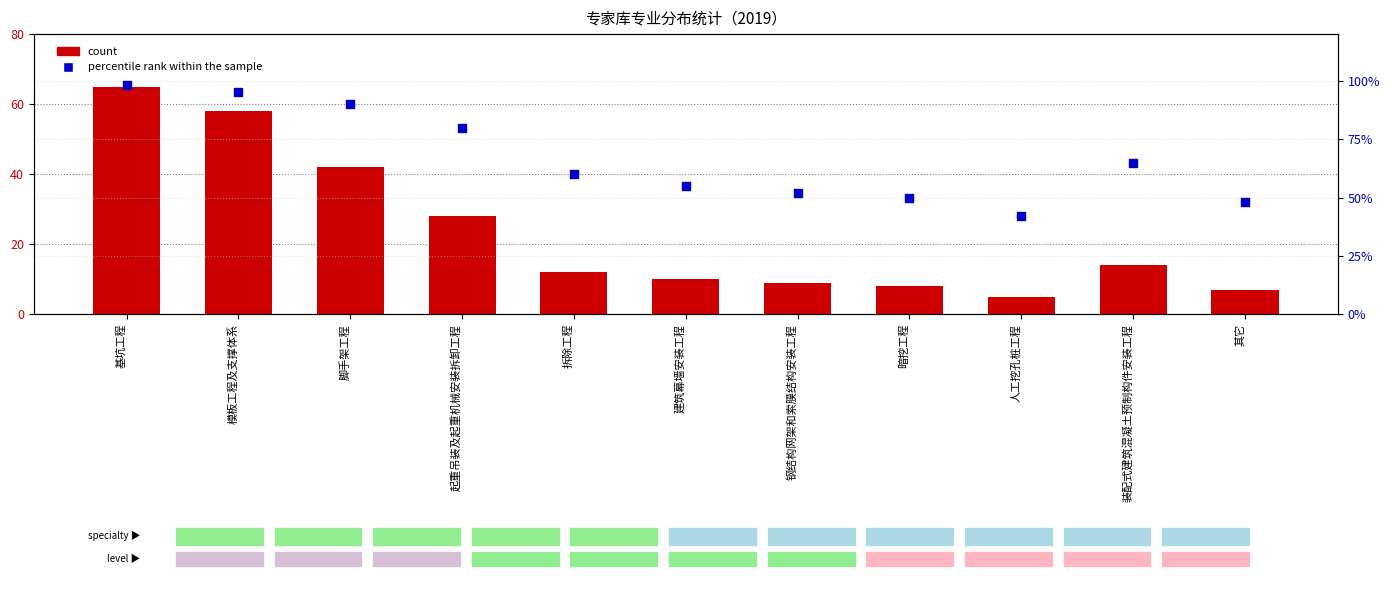

Which series has the largest Y range (max minus min)?

count